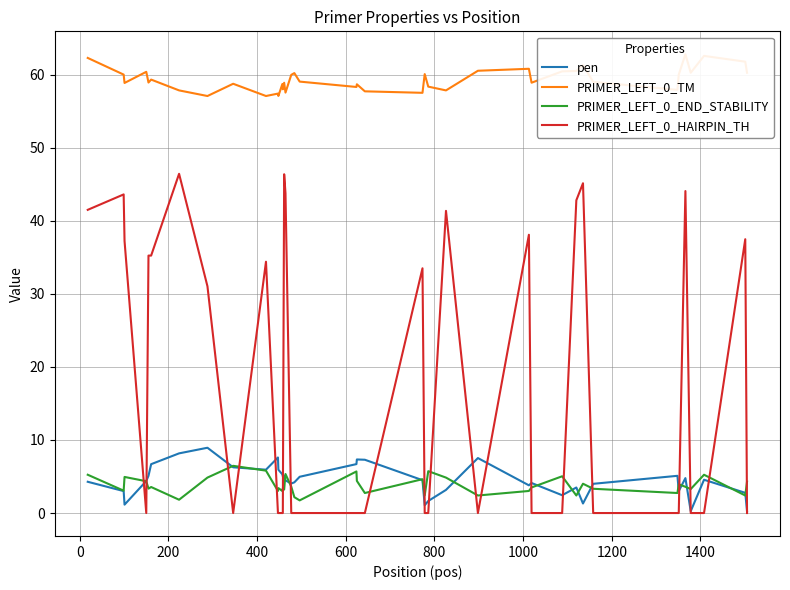

After their last crossing, which series has the higher values: PRIMER_LEFT_0_END_STABILITY or PRIMER_LEFT_0_HAIRPIN_TH?

PRIMER_LEFT_0_END_STABILITY